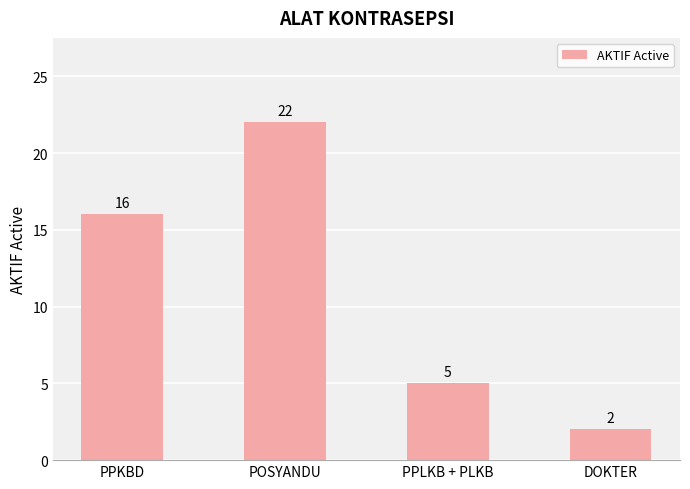

How many bars are there in total?

4